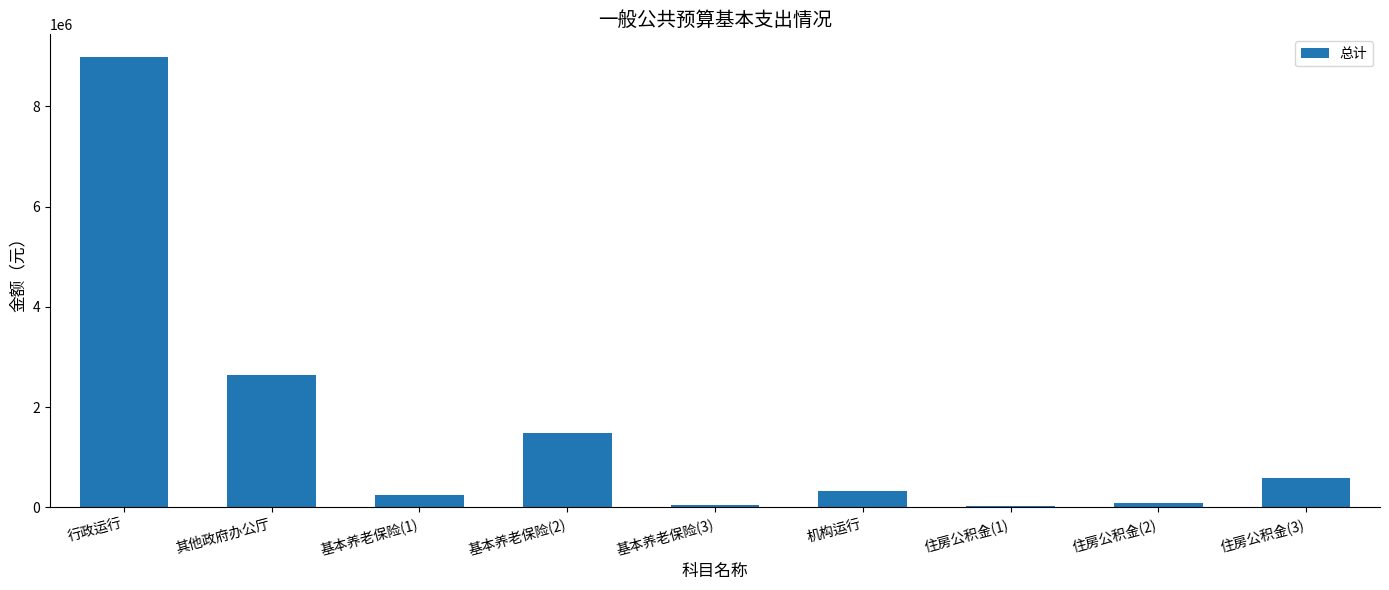

Does the chart contain stacked bars?

No